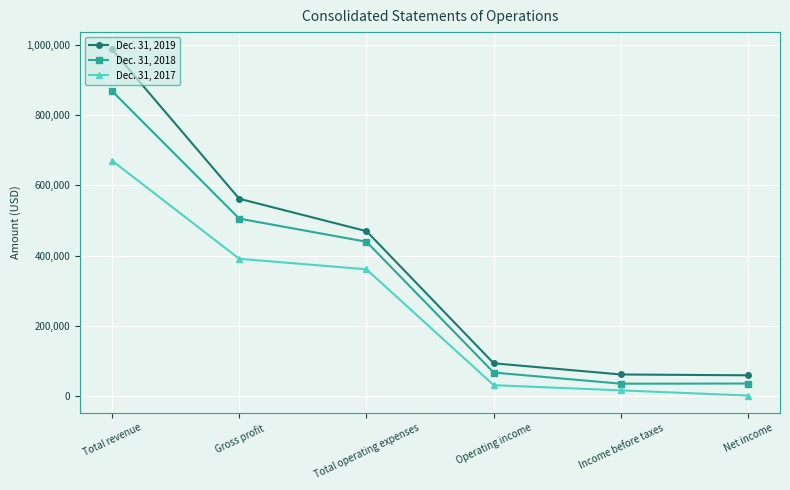

Which series has the largest range (max minus min)?

Dec. 31, 2019